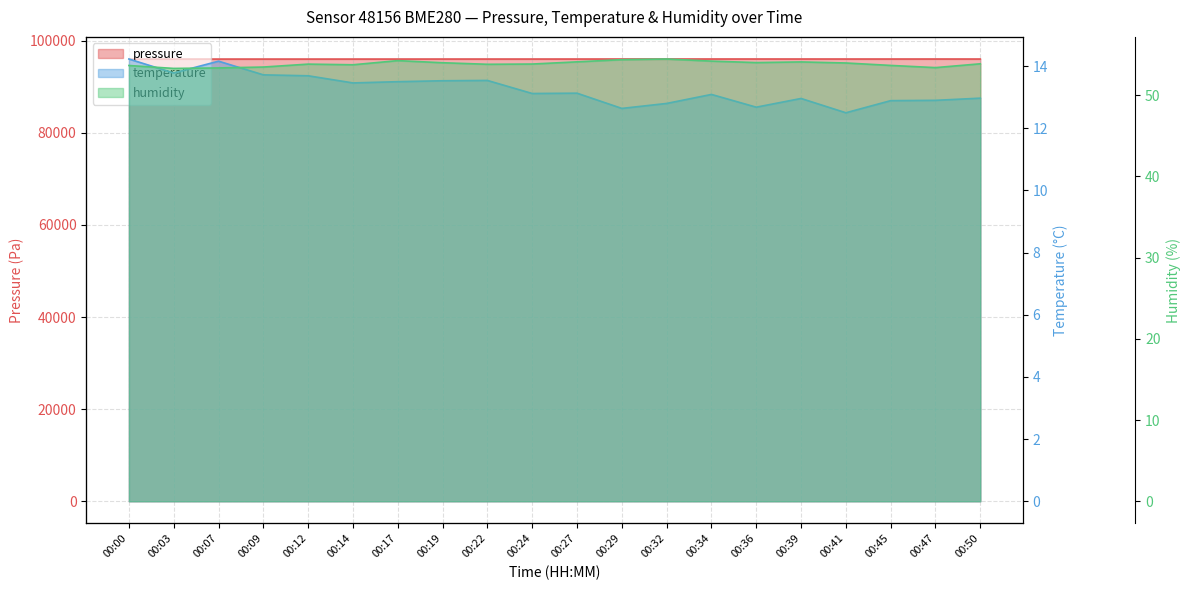

Rank the series at 00:50 from highest to lowest value.

pressure, humidity, temperature